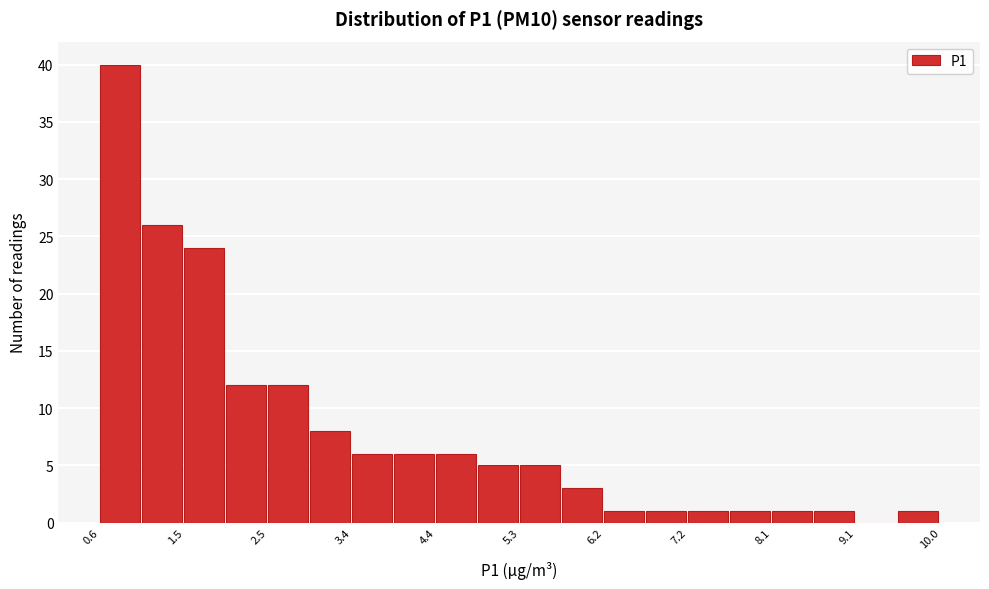

Reading left to right, list every bar in this chart as the range it spans on the x-axis followed by its height. Neither the bar edges nor the heights are printed on the chart, so give them approximately, as read against the axes.

0.60 to 1.07: 40
1.07 to 1.54: 26
1.54 to 2.01: 24
2.01 to 2.48: 12
2.48 to 2.95: 12
2.95 to 3.42: 8
3.42 to 3.89: 6
3.89 to 4.36: 6
4.36 to 4.83: 6
4.83 to 5.30: 5
5.30 to 5.77: 5
5.77 to 6.24: 3
6.24 to 6.71: 1
6.71 to 7.18: 1
7.18 to 7.65: 1
7.65 to 8.12: 1
8.12 to 8.59: 1
8.59 to 9.06: 1
9.06 to 9.53: 0
9.53 to 10.00: 1